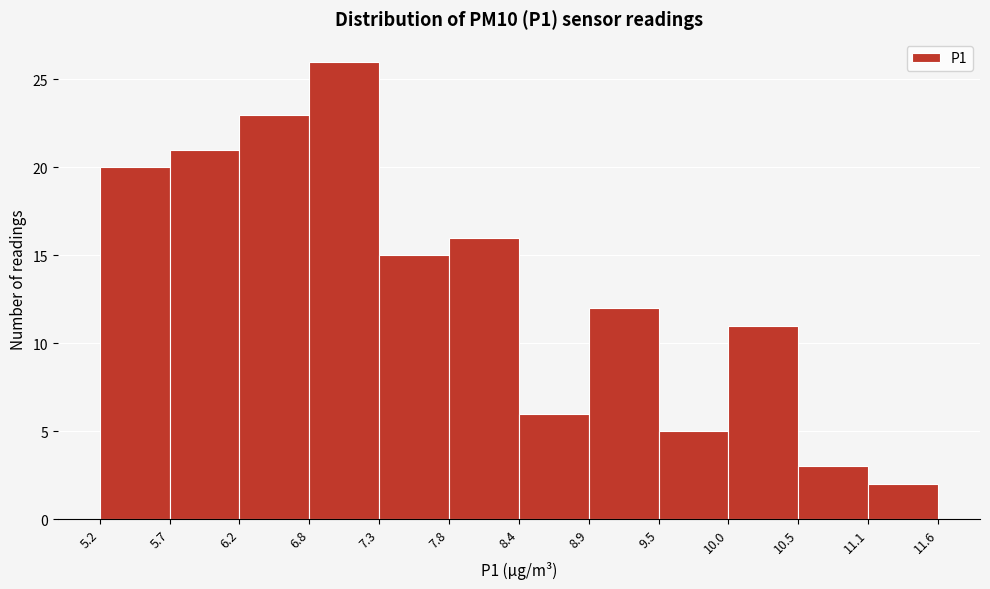

Reading left to right, transcribe this chart: for each bar, give the range it covers on the x-axis and its height. The values are not printed on the chart, so give them approximately, as read against the axis.

5.2 to 5.7: 20
5.7 to 6.2: 21
6.2 to 6.8: 23
6.8 to 7.3: 26
7.3 to 7.8: 15
7.8 to 8.4: 16
8.4 to 8.9: 6
8.9 to 9.5: 12
9.5 to 10.0: 5
10.0 to 10.5: 11
10.5 to 11.1: 3
11.1 to 11.6: 2